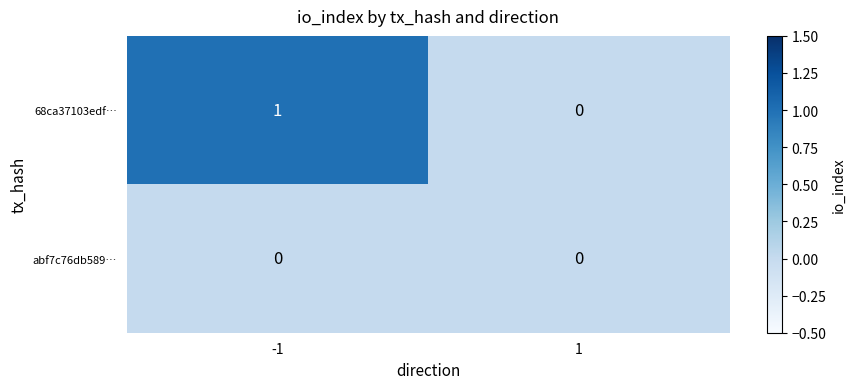

The value of 68ca37103edf… at 1 is -1. True or false?

False